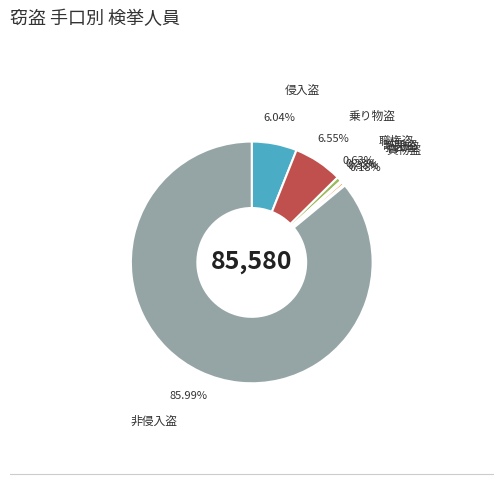

Which category accounts for the majority?

非侵入盗